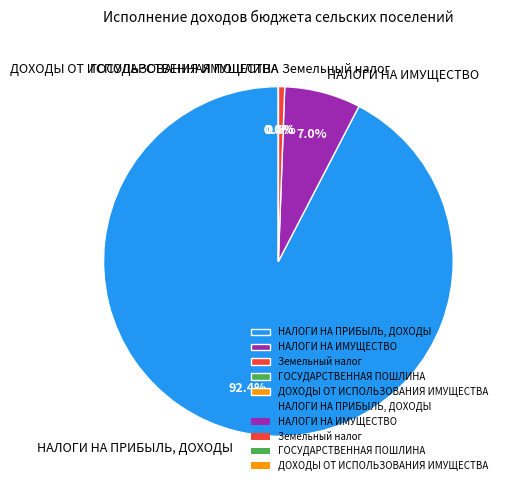

What is the largest slice in the pie chart?

НАЛОГИ НА ПРИБЫЛЬ, ДОХОДЫ